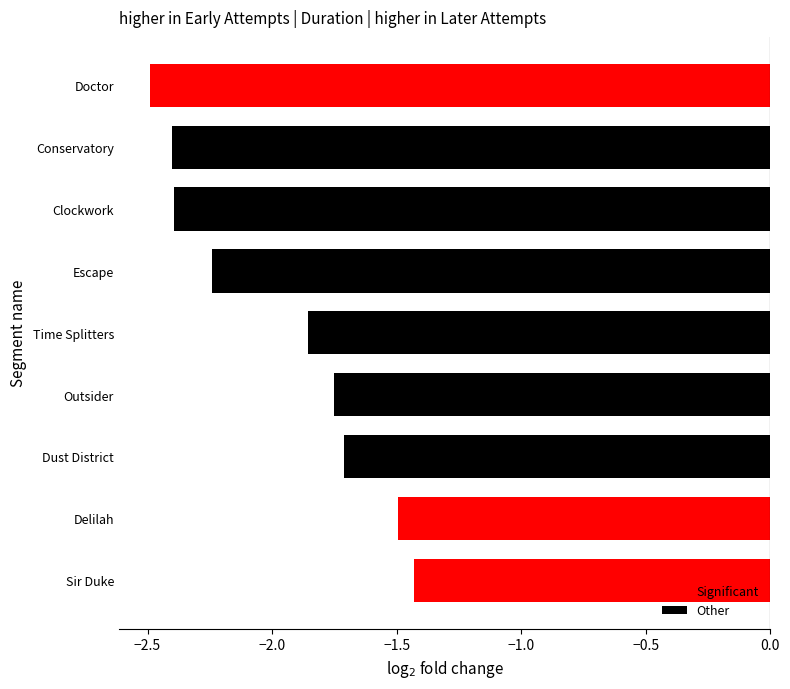

The value at Time Splitters is -2.9. True or false?

False